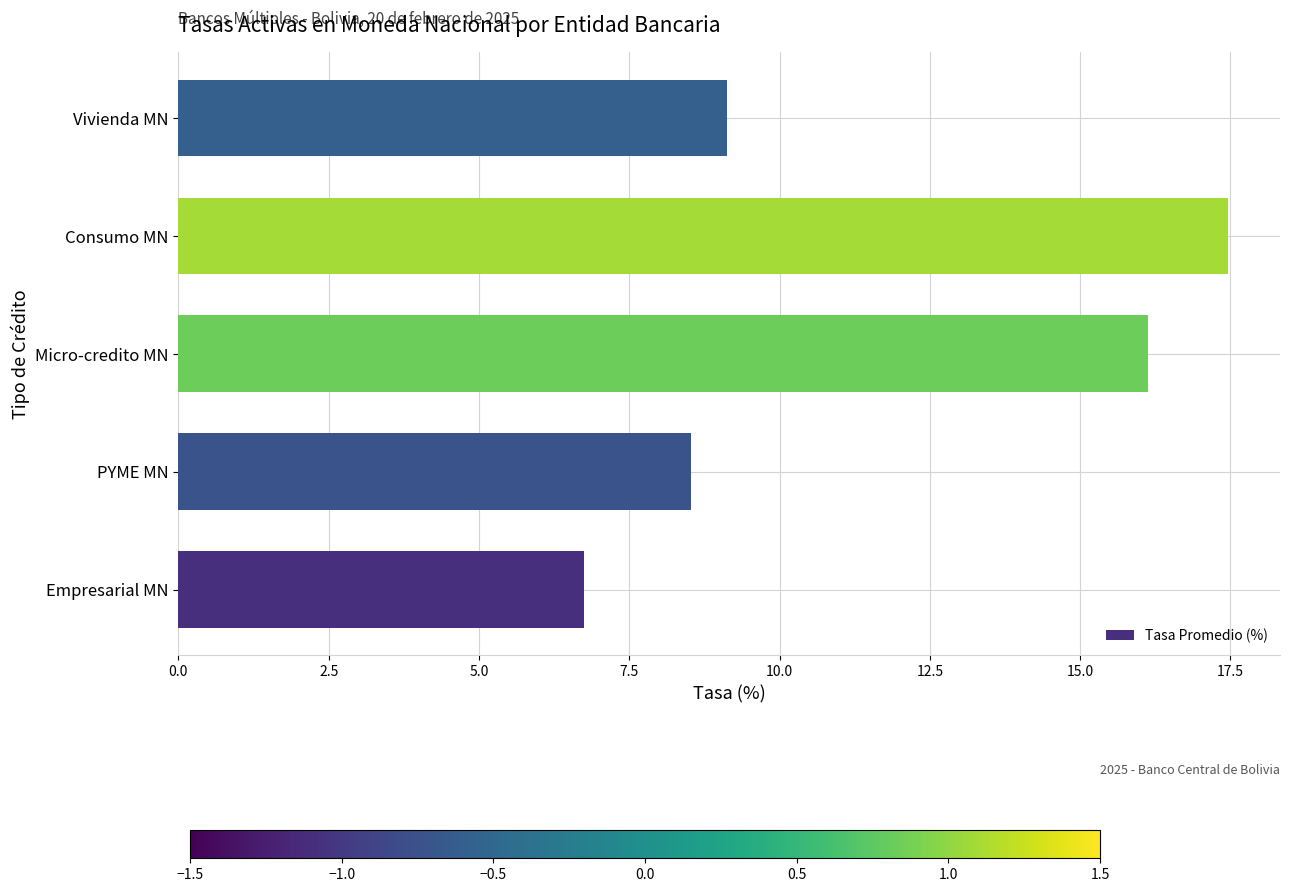

Rank the categories by value from highest to lowest.

Consumo MN, Micro-credito MN, Vivienda MN, PYME MN, Empresarial MN